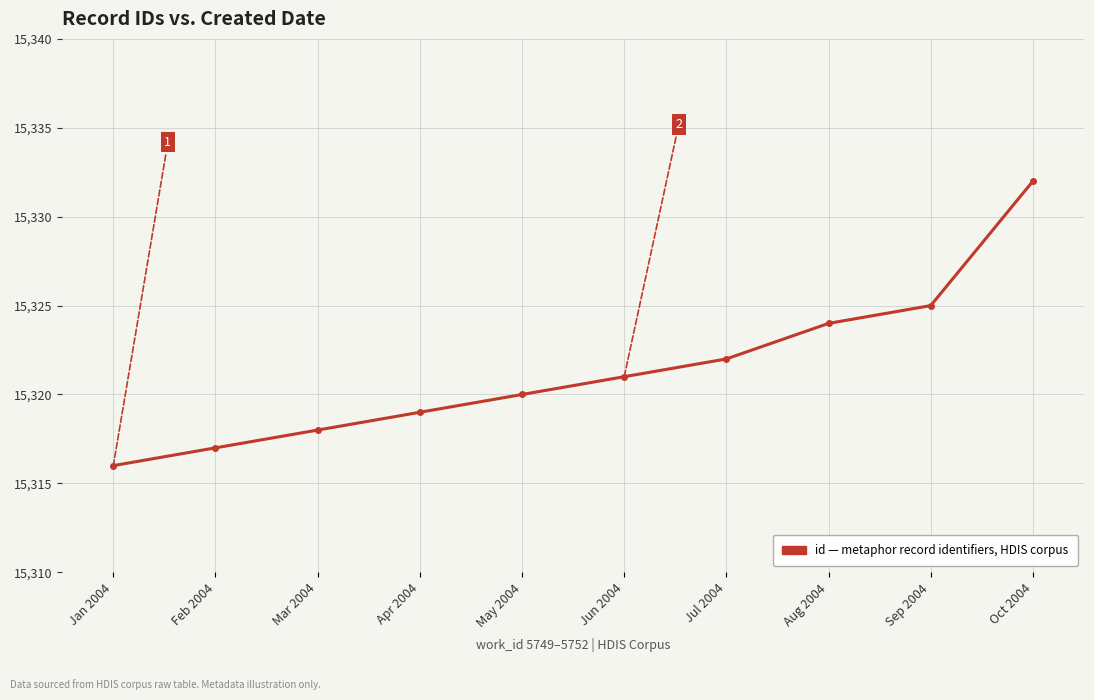

Reading right to left, extract all data points from this chart.

Oct 2004=15332	Sep 2004=15325	Aug 2004=15324	Jul 2004=15322	Jun 2004=15321	May 2004=15320	Apr 2004=15319	Mar 2004=15318	Feb 2004=15317	Jan 2004=15316